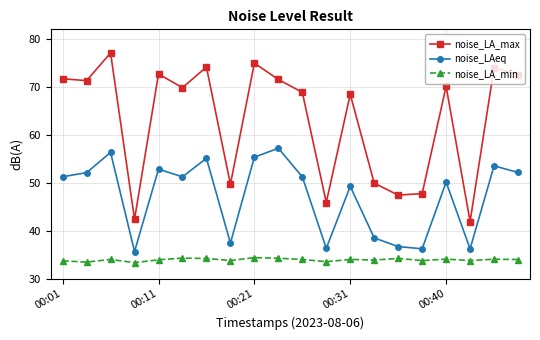

What is the value of the noise_LA_max point at the 18th from the left?

42.0